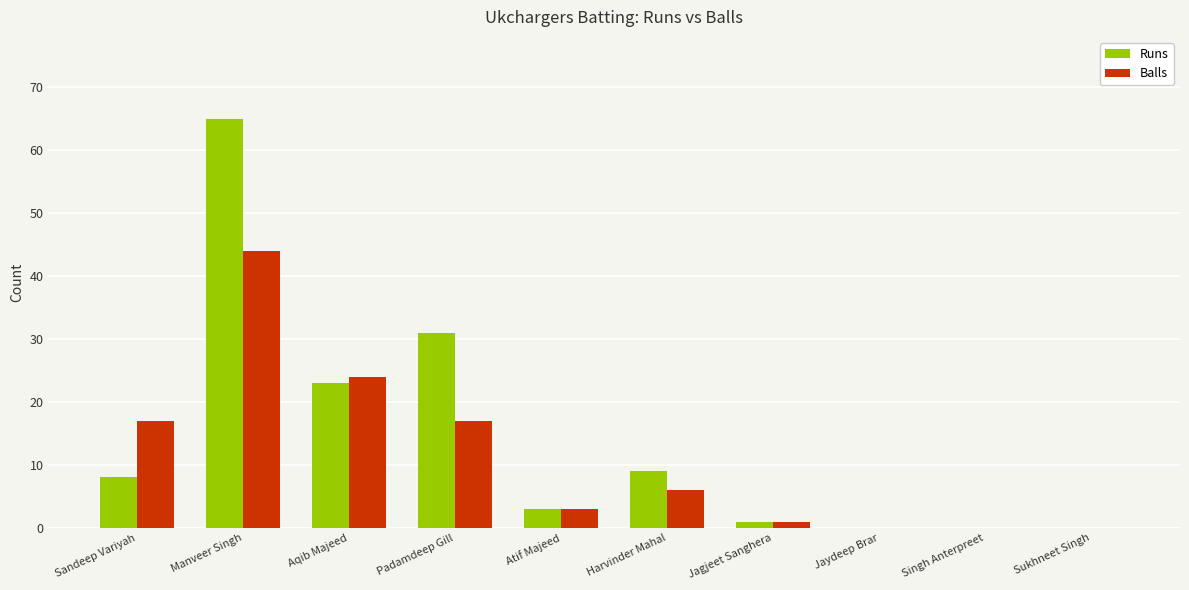

What is the sum of all Runs values?

140